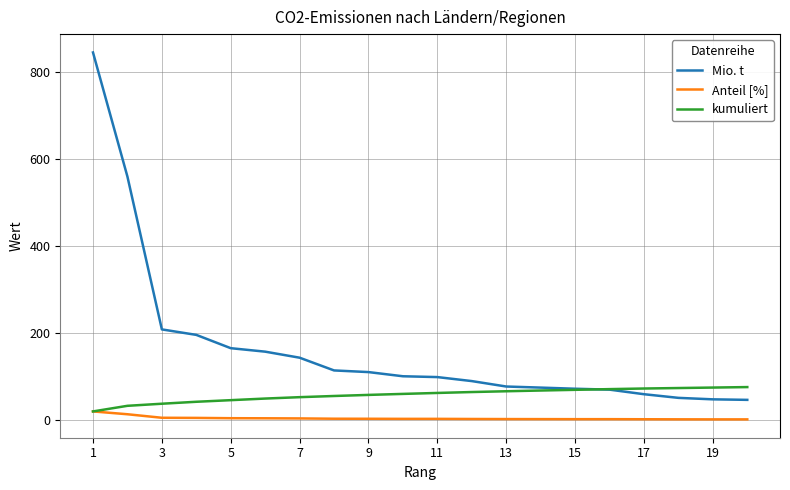

Which series has the largest range (max minus min)?

Mio. t